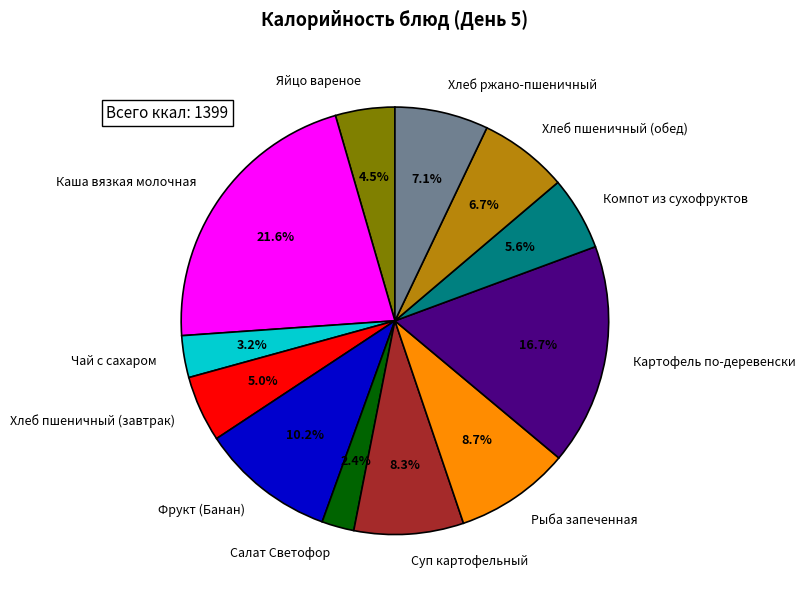

How many segments does this pie chart have?

12